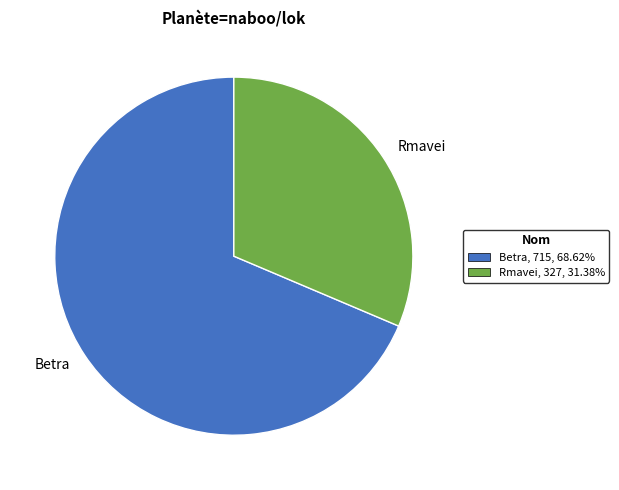

What is the ratio of the value at Betra to the value at Rmavei?

2.2